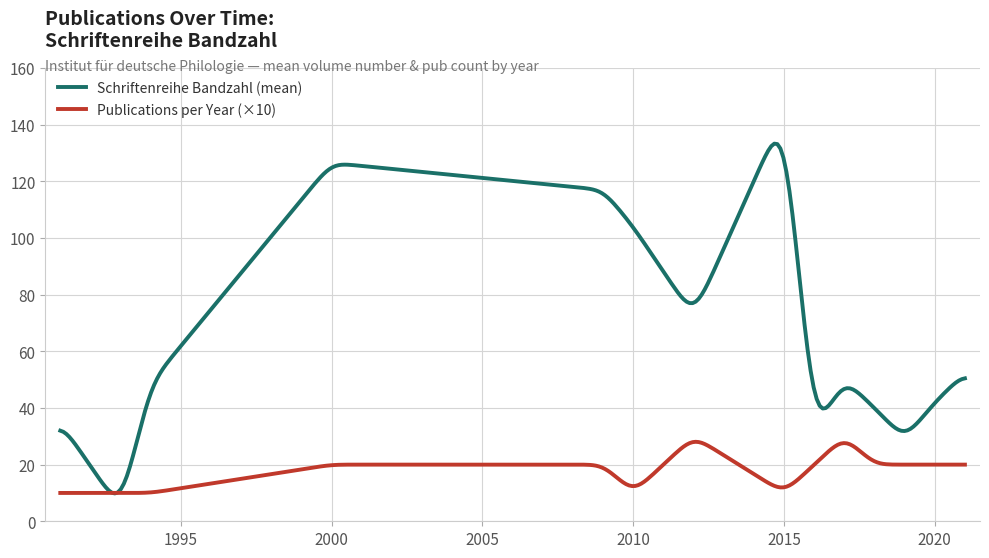

What is the greatest value displayed?

133.3